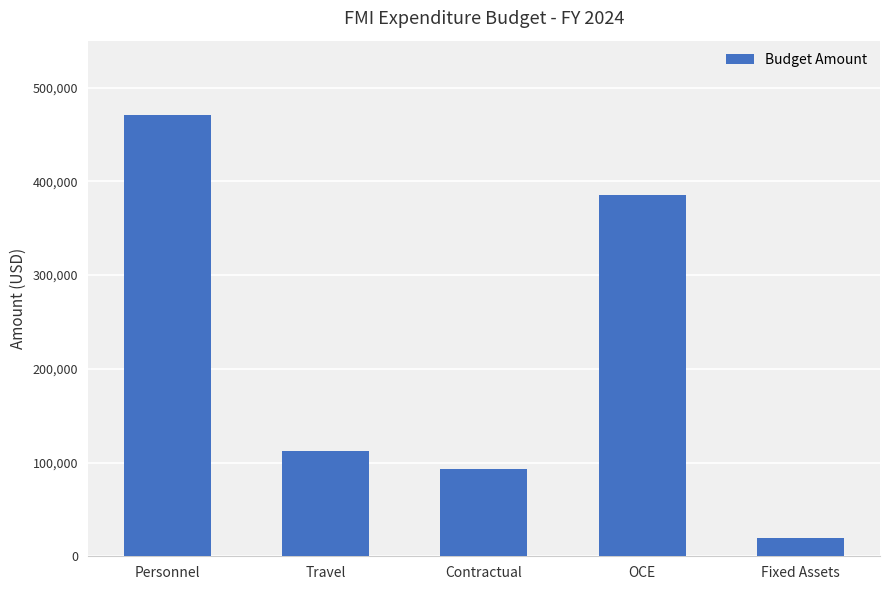

What is the sum of the values at Fixed Assets and OCE?

405718.0